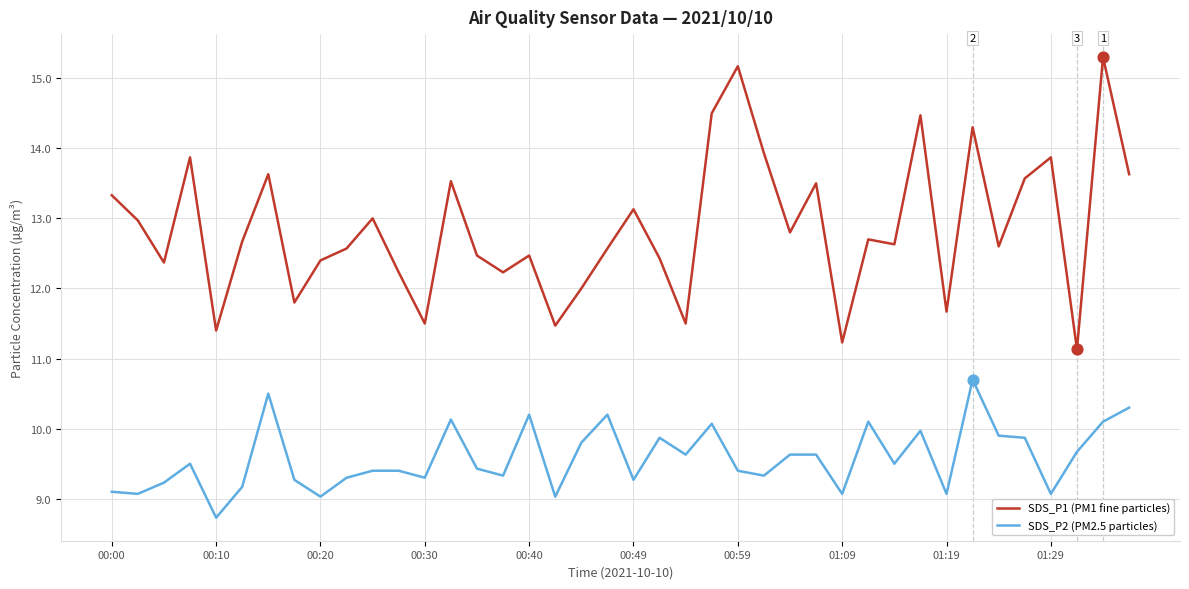

What are all the series names shown in the legend?

SDS_P1 (PM1 fine particles), SDS_P2 (PM2.5 particles)